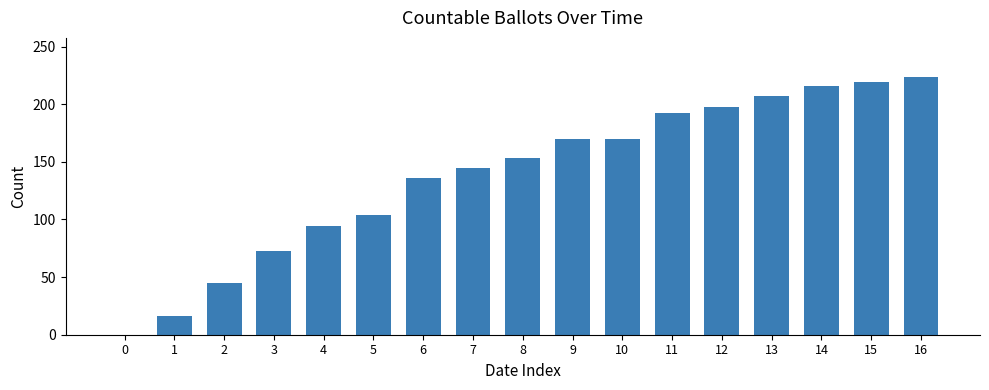

Reading left to right, list all the values displayed in this chart.

0	16	45	73	94	104	136	145	153	170	170	192	198	207	216	219	224